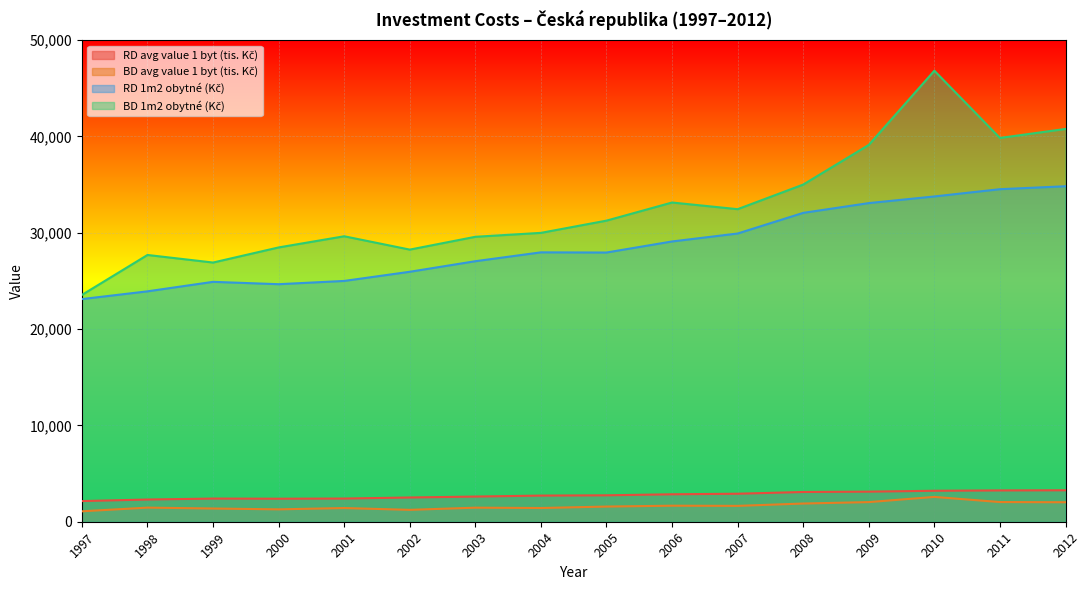

Where is the first local minimum for BD avg value 1 byt (tis. Kč)?

2000